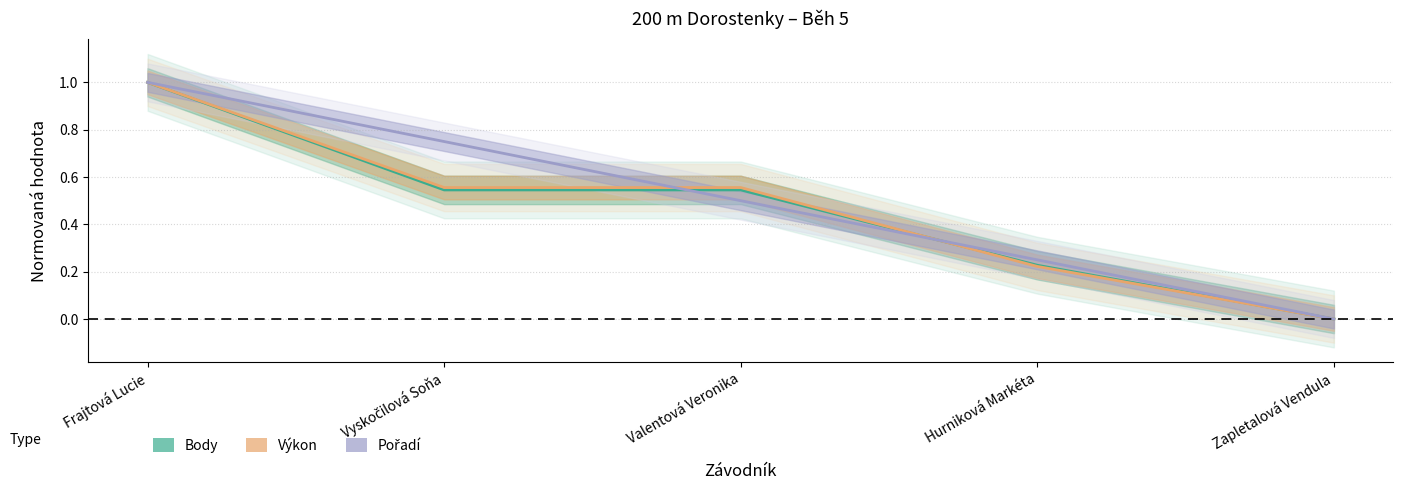

What is the difference between the maximum and second lowest values in the Výkon series?

0.8